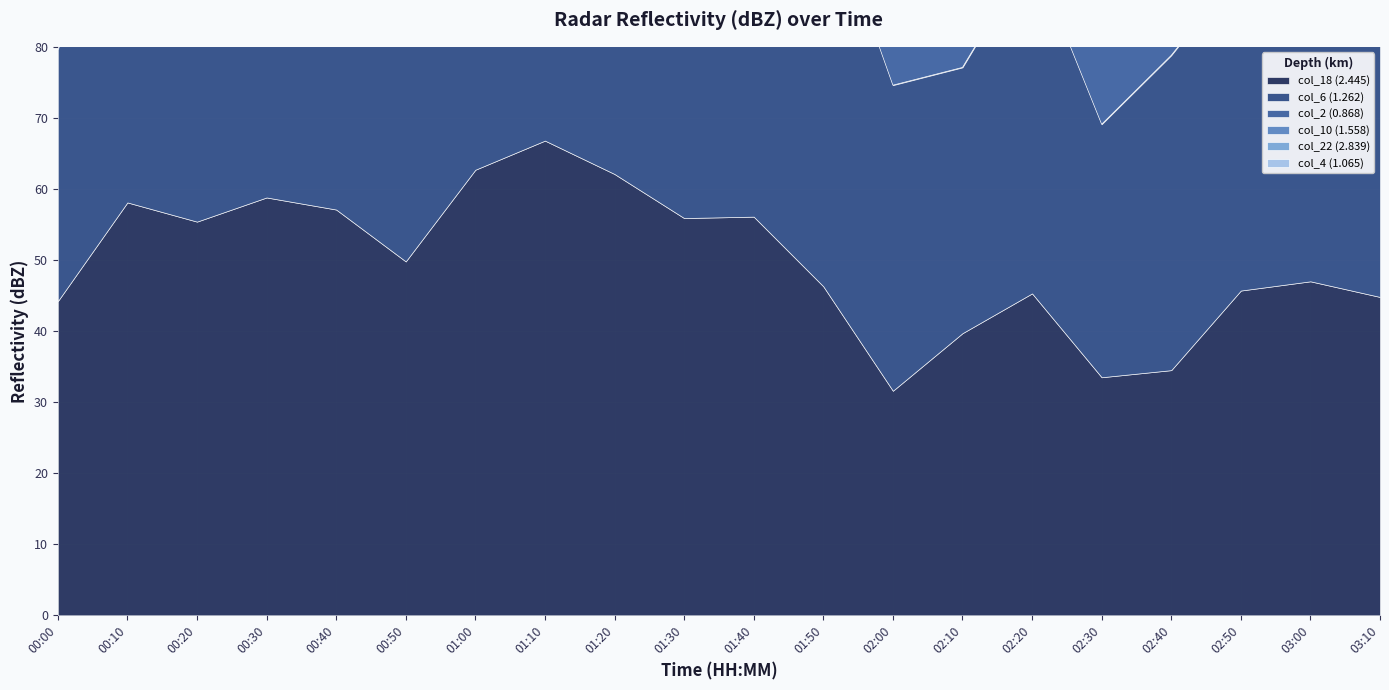

In col_2 (0.868), how many points are higher than both neighbors (excluding endpoints)?

7